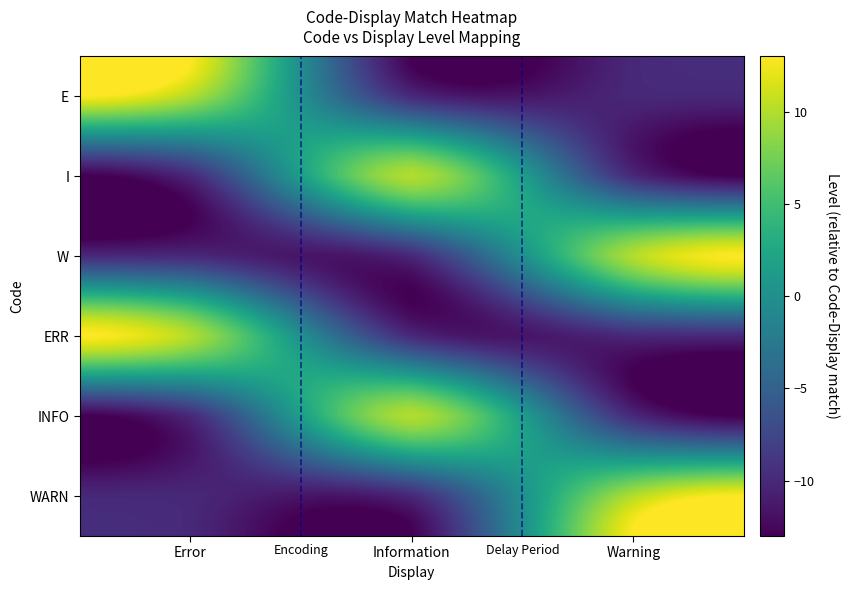

Rank the series by their maximum value, from highest to lowest.

E, I, W, ERR, INFO, WARN